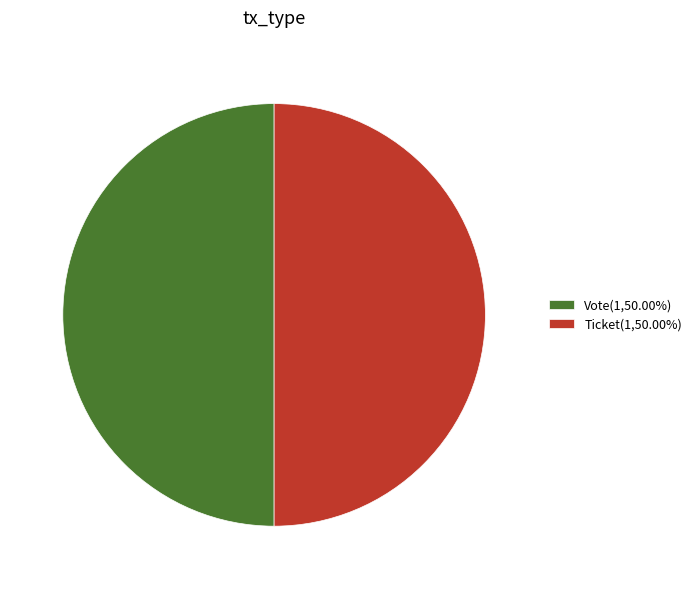

What is the ratio of the value at Vote(1,50.00%) to the value at Ticket(1,50.00%)?

1.0